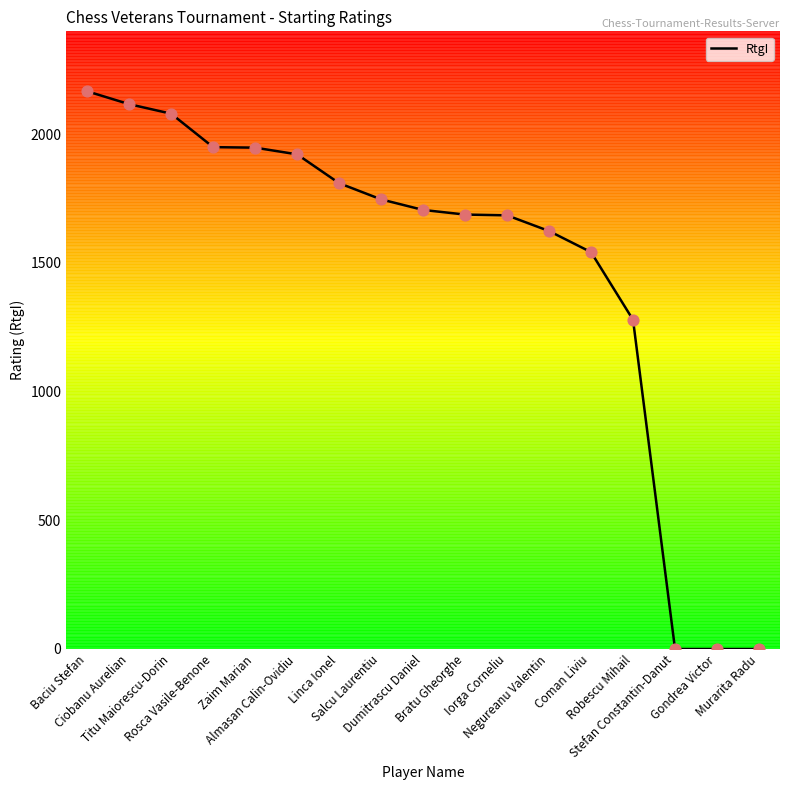

What is the change in value from Almasan Calin-Ovidiu to Linca Ionel?

-112